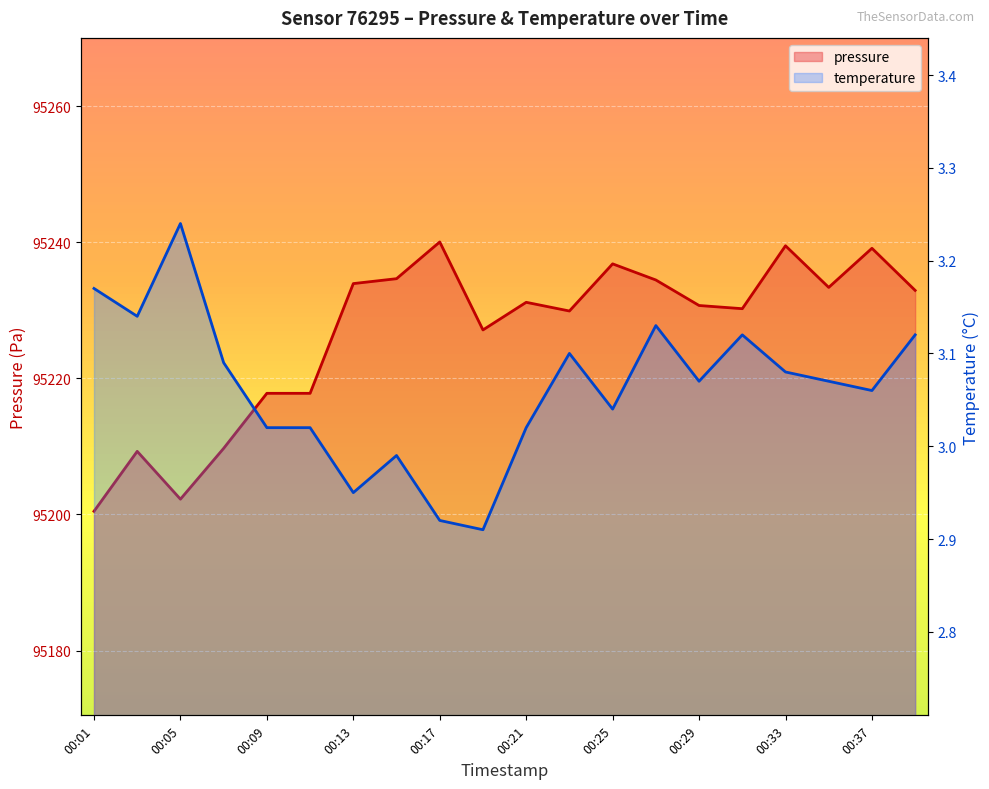

What is the difference between the pressure values at 00:27 and 00:39?

1.5